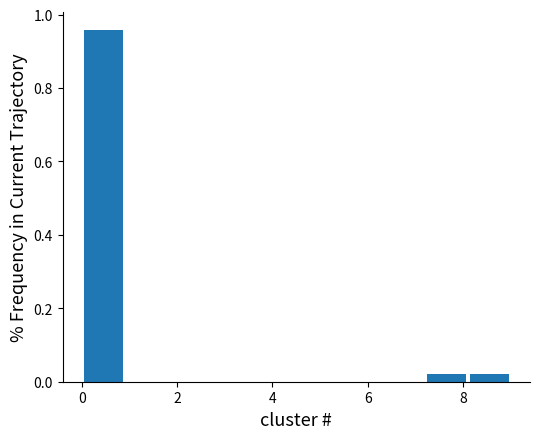

How tall is the bar that spans 7.2 to 8.1 on the x-axis? Neither the bar edges nor the heights are printed on the chart, so give them approximately, as read against the axes.

0.02